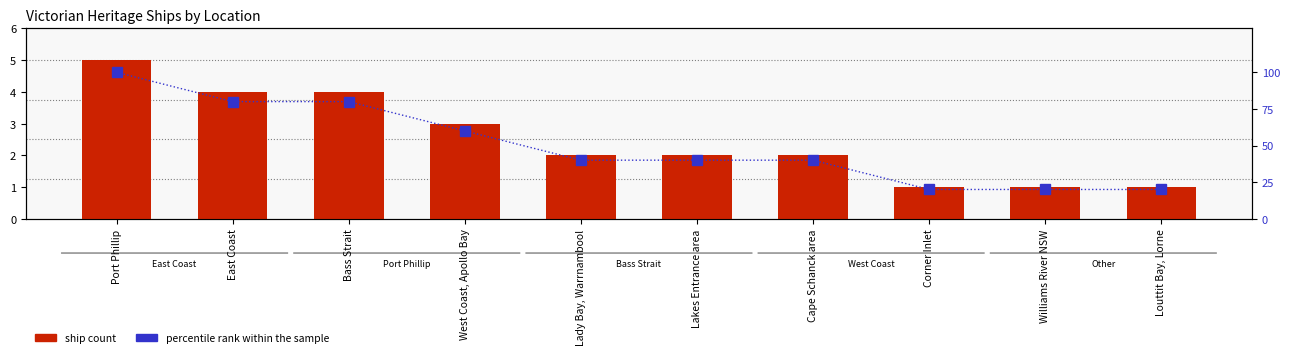

How many data points does each series have?

10